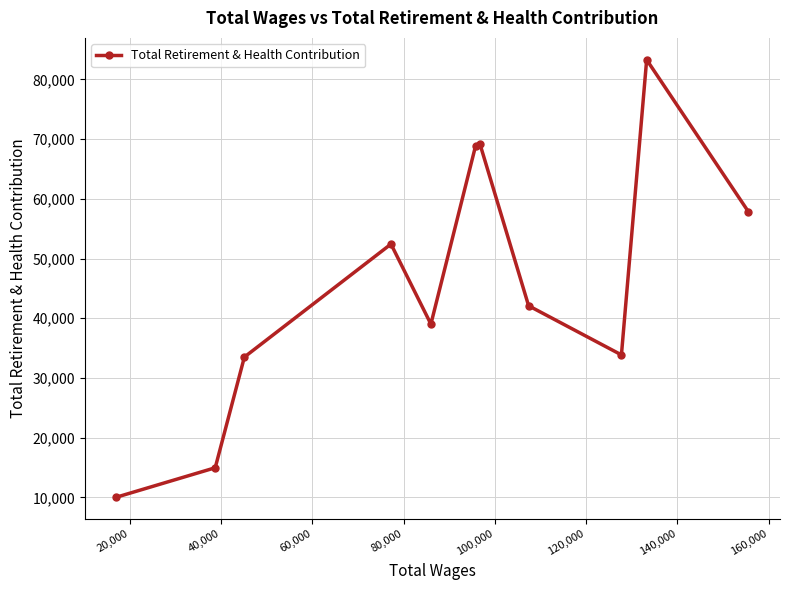

What is the maximum value shown in the chart?

83303